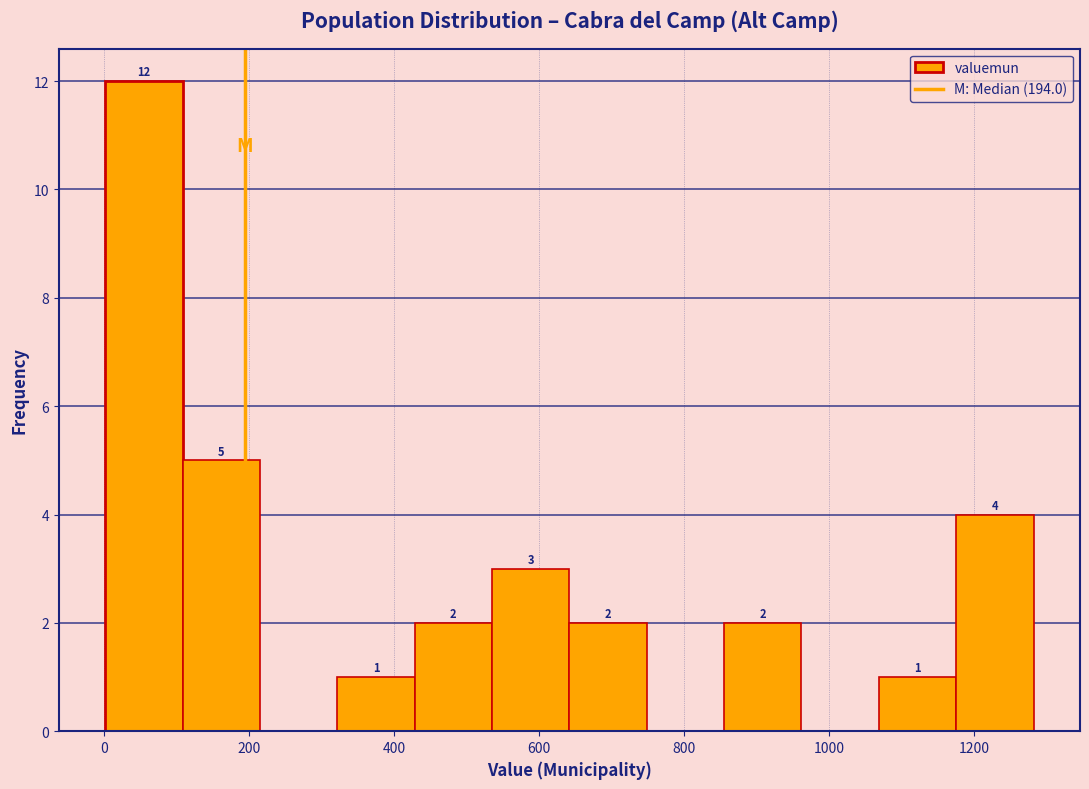

Over which range of the x-axis is the bar tallest?

0 to 100